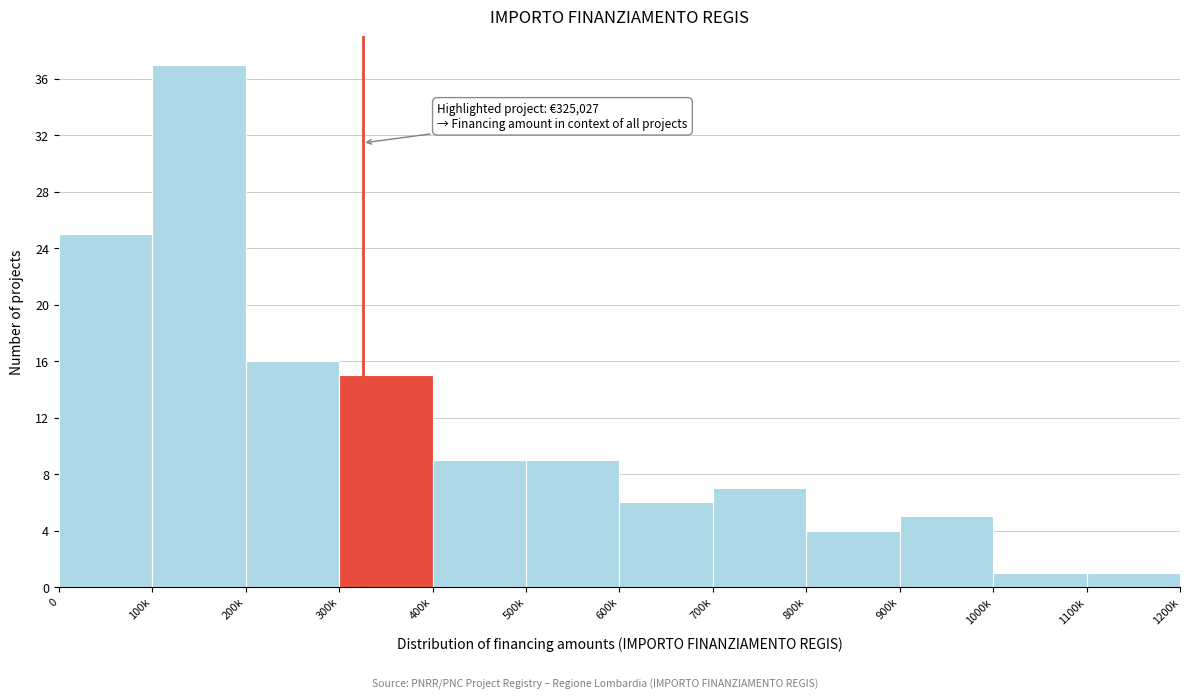

Reading left to right, what are all the values shown in this chart?

0=25	100k=37	200k=16	300k=15	400k=9	500k=9	600k=6	700k=7	800k=4	900k=5	1000k=1	1100k=1